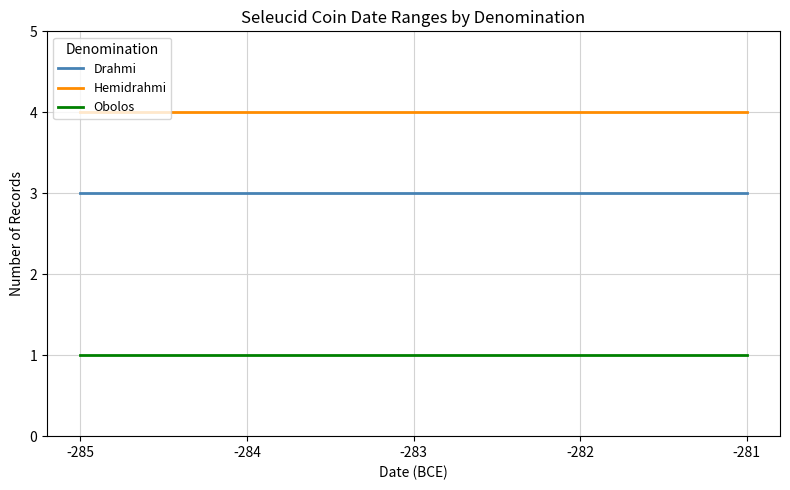

The value of Hemidrahmi at -282 is 4. True or false?

True